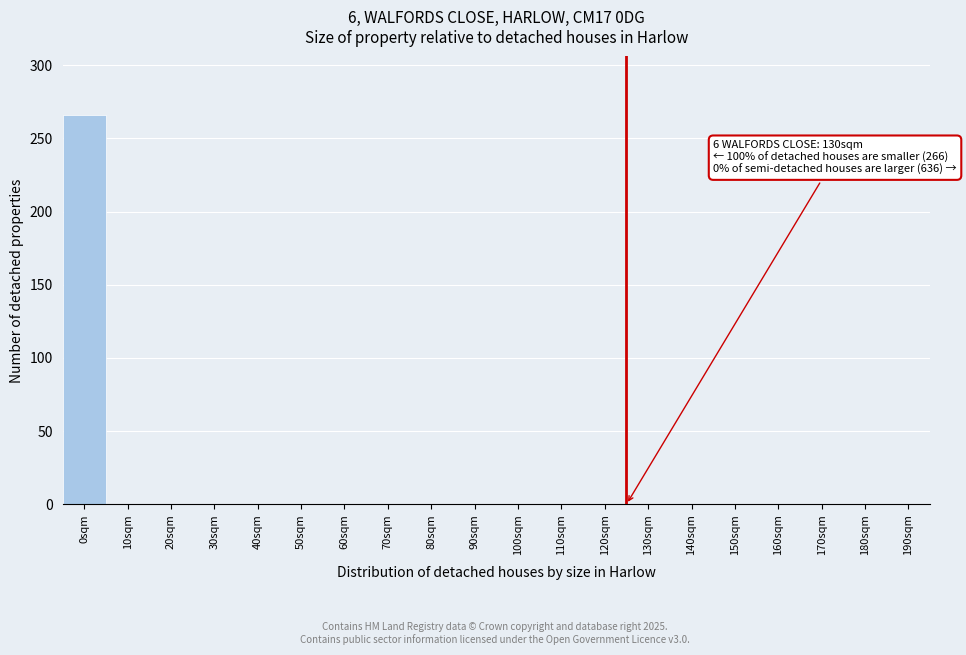

Reading left to right, what are all the values shown in this chart?

0sqm=266	10sqm=0	20sqm=0	30sqm=0	40sqm=0	50sqm=0	60sqm=0	70sqm=0	80sqm=0	90sqm=0	100sqm=0	110sqm=0	120sqm=0	130sqm=0	140sqm=0	150sqm=0	160sqm=0	170sqm=0	180sqm=0	190sqm=0